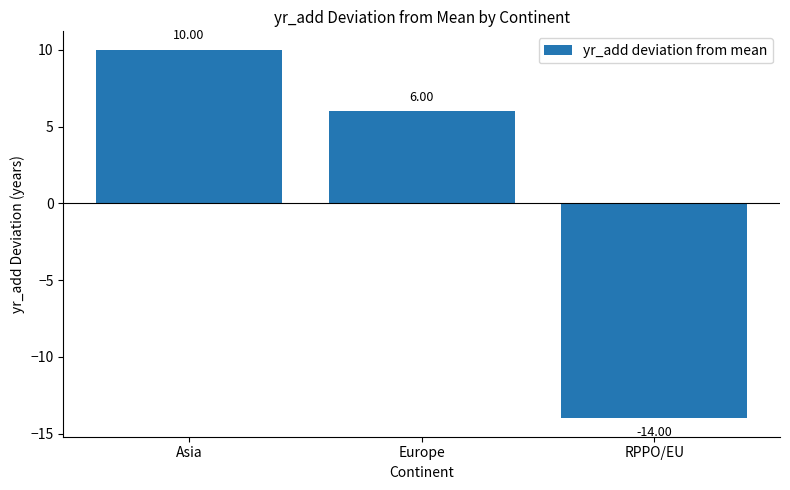

Where does the data first go above 6?

Asia